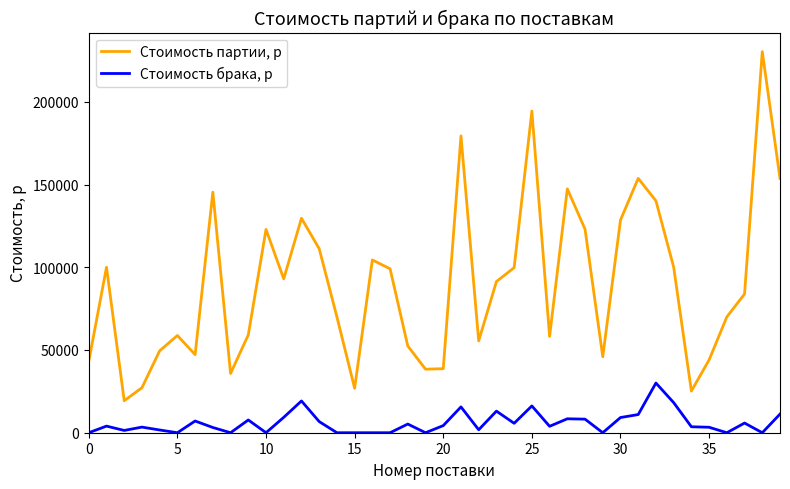

What is the maximum value for Стоимость брака, р?

30030